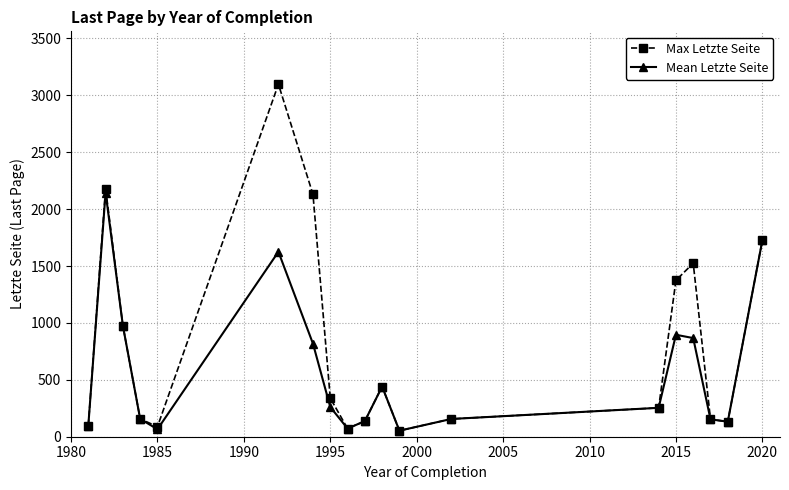

What is the value of the Mean Letzte Seite point at the 15th from the left?

896.0